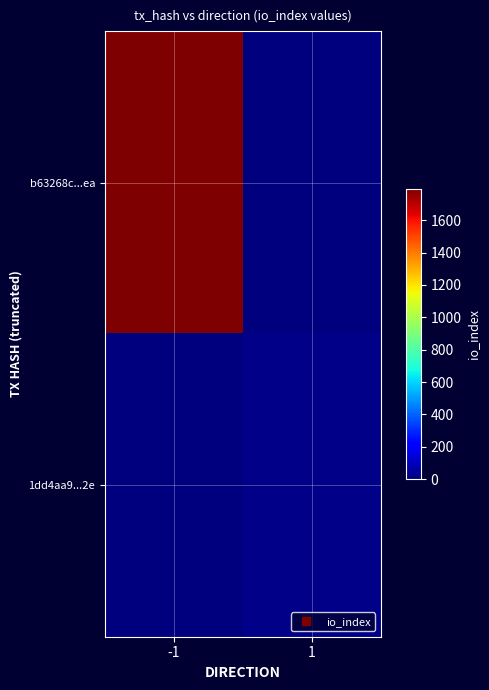

Which series has the widest spread of values?

b63268c...ea